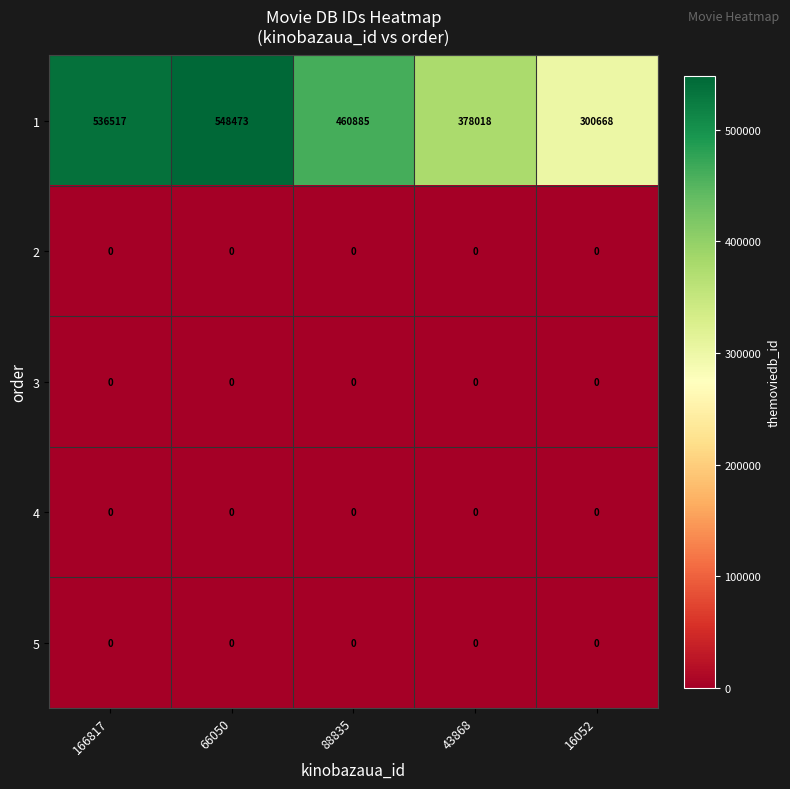

What is the spread (max minus min) of values at 166817?

536517